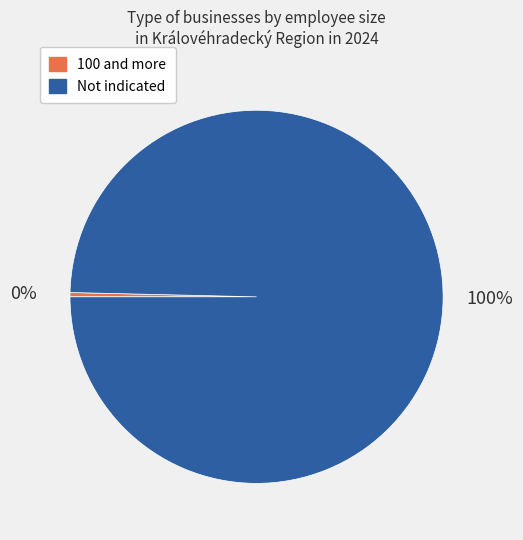

True or false: 100 and more accounts for 7% of the total.

False